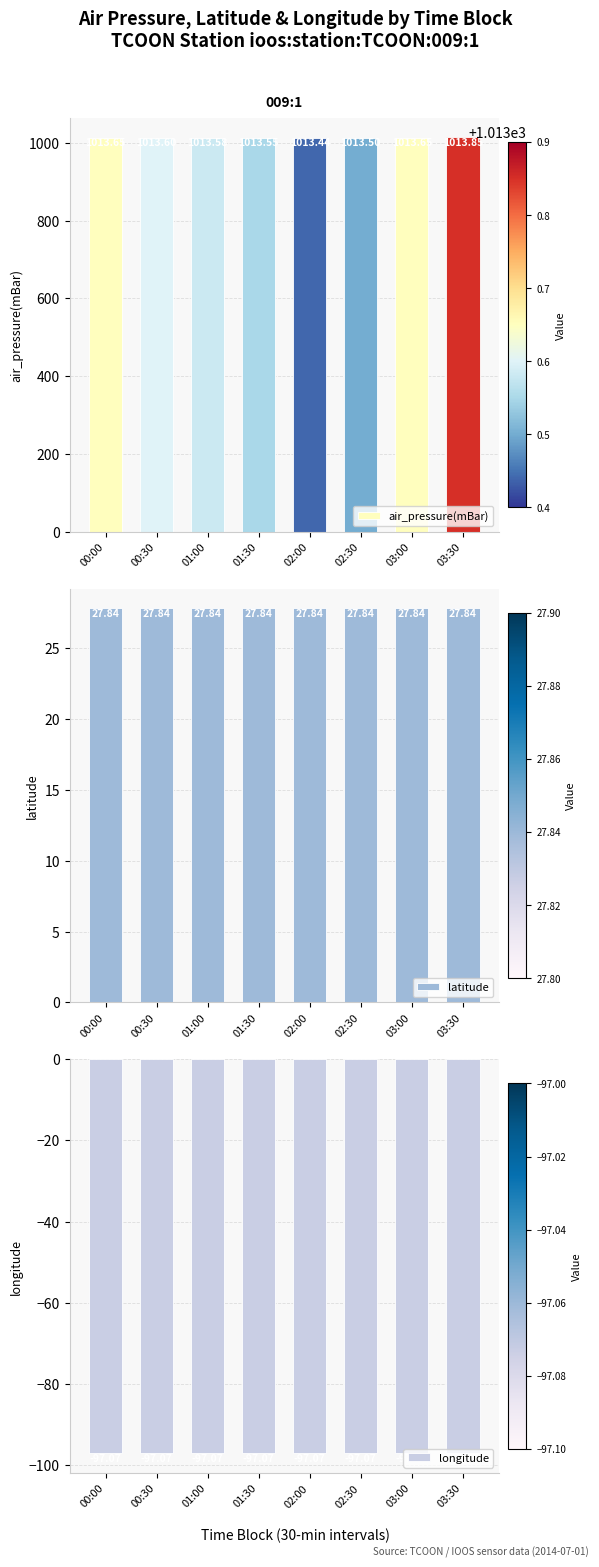

Which has a higher value, 01:30 or 02:00?

01:30